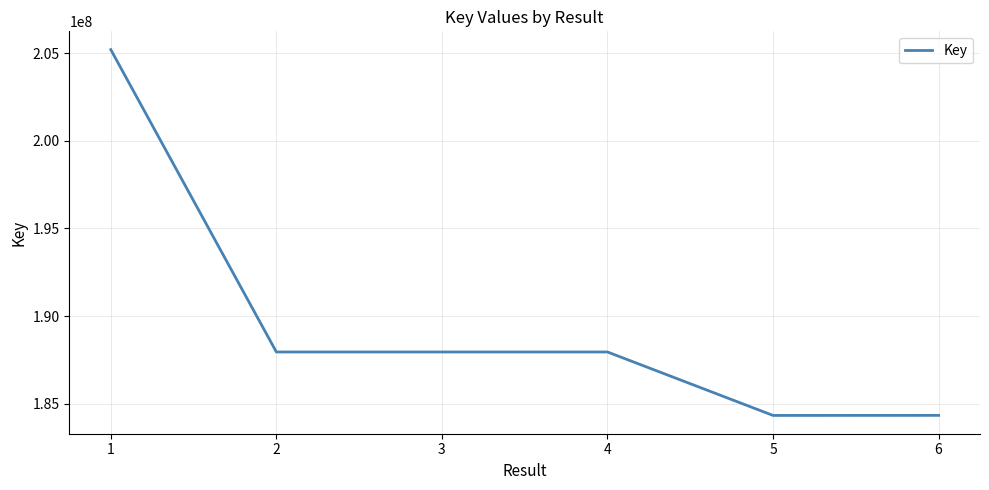

How many lines are shown in the chart?

1